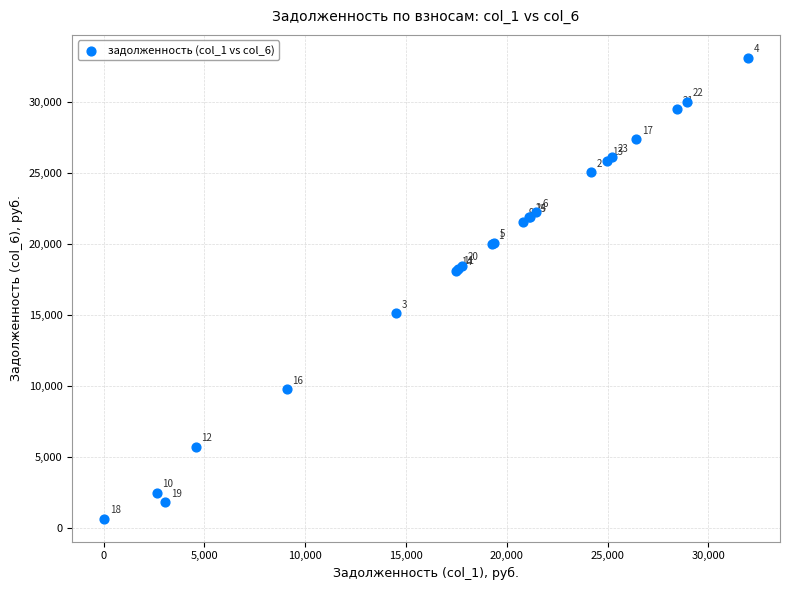

What Y value in the scatter plot is closest to 16876?

18097.8